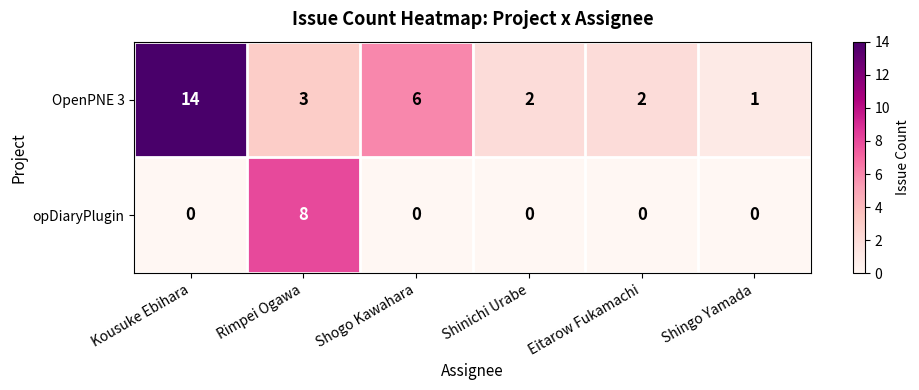

Where is OpenPNE 3 nearest to the value 7?

Shogo Kawahara